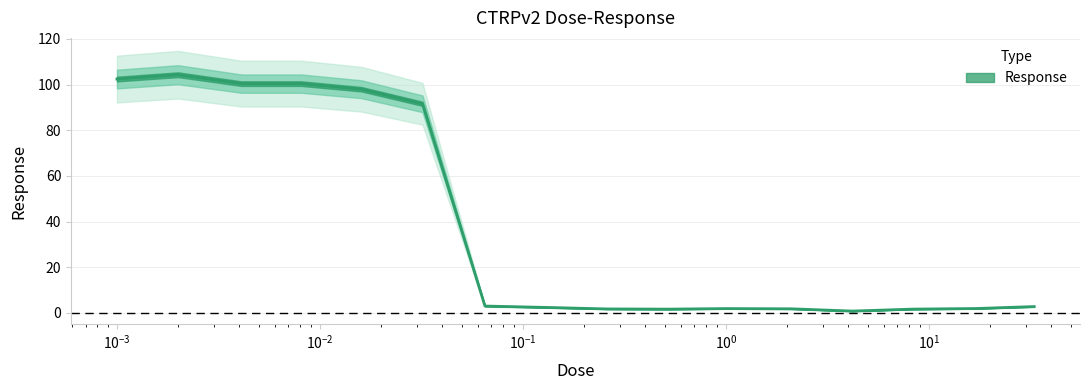

What position from the right is 0.016?

12